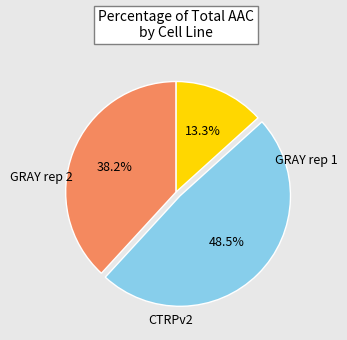

Is there a majority slice in this chart?

No